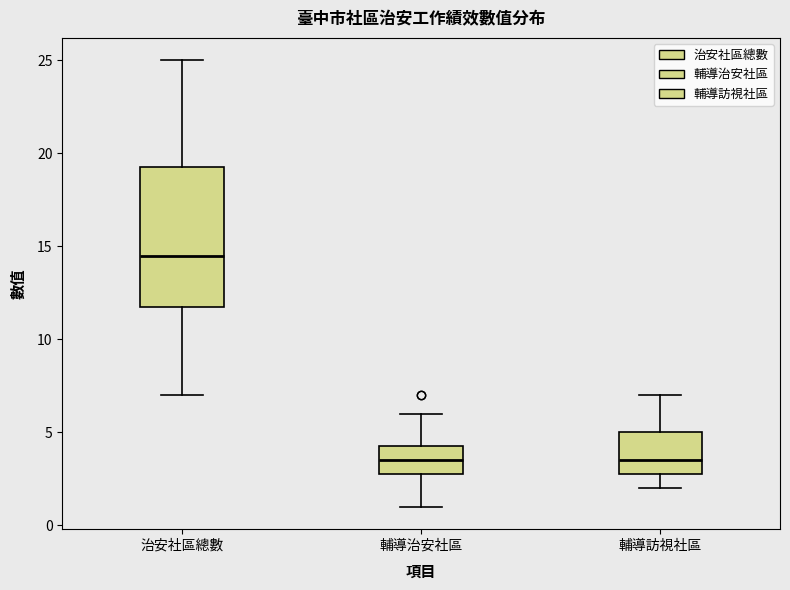

Reading left to right, read every box against the y-axis: the position of its median line, the range the box covers, and the ends of its whiskers. The values are not printed on the chart, so give them approximately, as read against the axis.

治安社區總數: median 14.5, box 12.0 to 19.5, whiskers 7.0 to 25.0
輔導治安社區: median 3.5, box 3.0 to 4.5, whiskers 1.0 to 6.0
輔導訪視社區: median 3.5, box 3.0 to 5.0, whiskers 2.0 to 7.0